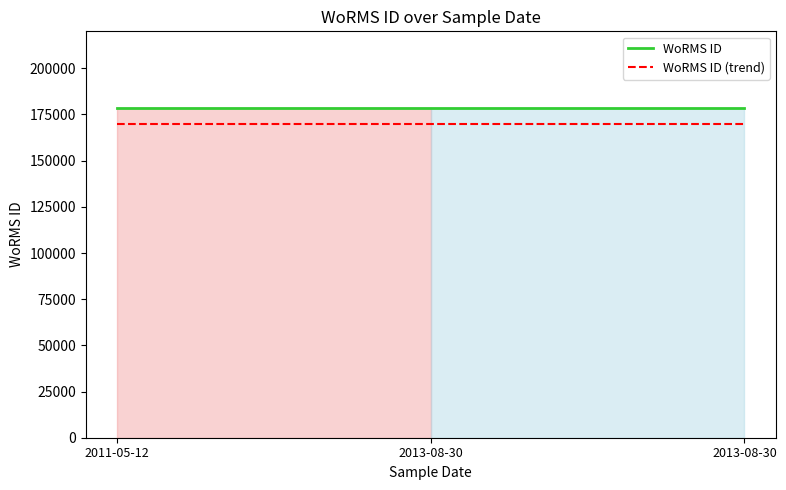

Reading left to right, list all the values displayed in this chart.

WoRMS ID: 178583.0	178583.0	178583.0
WoRMS ID (trend): 169653.9	169653.9	169653.9